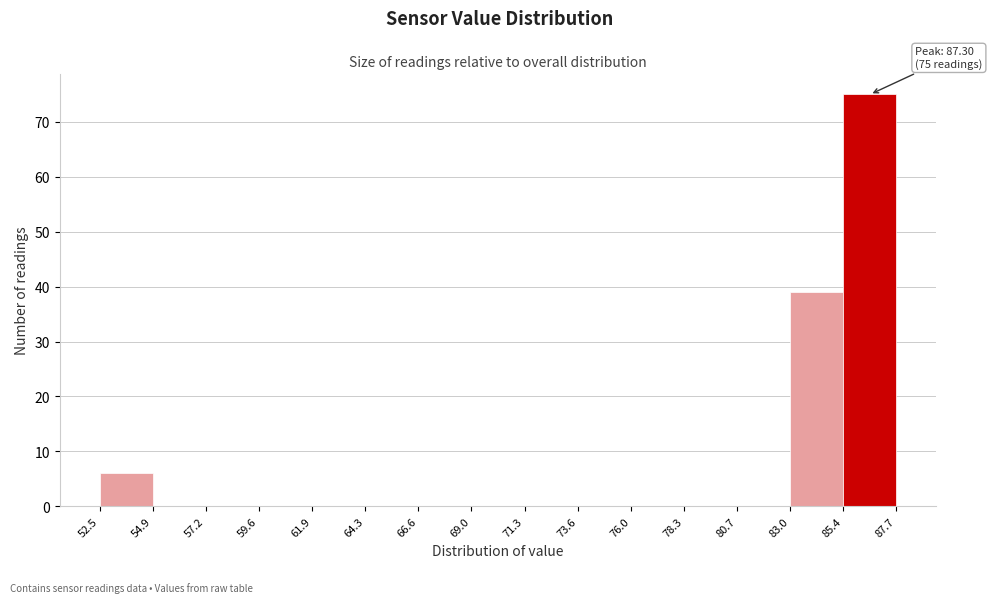

Which range on the x-axis has the tallest bar?

85.4 to 87.7